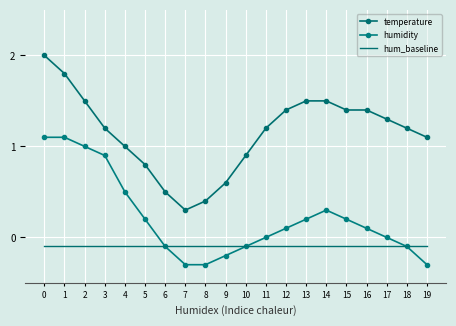

Reading left to right, what are all the values shown in this chart?

temperature: 0=2.0	1=1.8	2=1.5	3=1.2	4=1.0	5=0.8	6=0.5	7=0.3	8=0.4	9=0.6	10=0.9	11=1.2	12=1.4	13=1.5	14=1.5	15=1.4	16=1.4	17=1.3	18=1.2	19=1.1
humidity: 0=1.1	1=1.1	2=1.0	3=0.9	4=0.5	5=0.2	6=-0.1	7=-0.3	8=-0.3	9=-0.2	10=-0.1	11=0.0	12=0.1	13=0.2	14=0.3	15=0.2	16=0.1	17=0.0	18=-0.1	19=-0.3
hum_baseline: 0=-0.1	1=-0.1	2=-0.1	3=-0.1	4=-0.1	5=-0.1	6=-0.1	7=-0.1	8=-0.1	9=-0.1	10=-0.1	11=-0.1	12=-0.1	13=-0.1	14=-0.1	15=-0.1	16=-0.1	17=-0.1	18=-0.1	19=-0.1